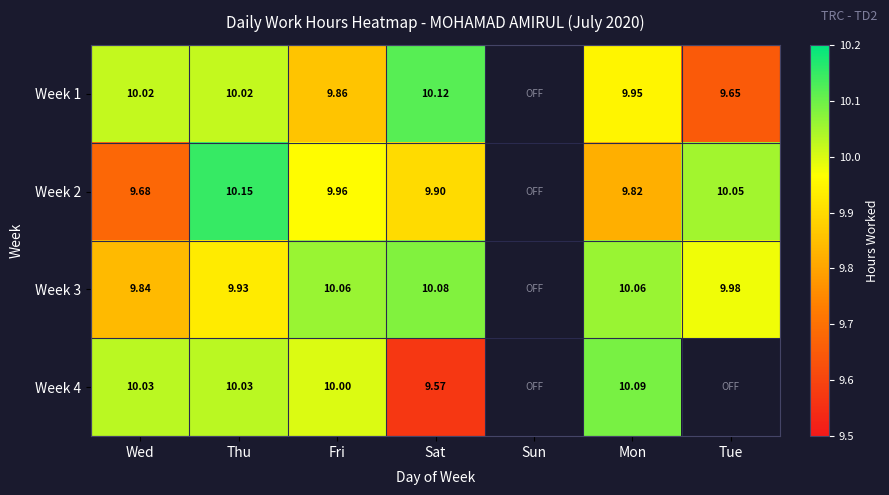

Count the number of data series in this chart.

4